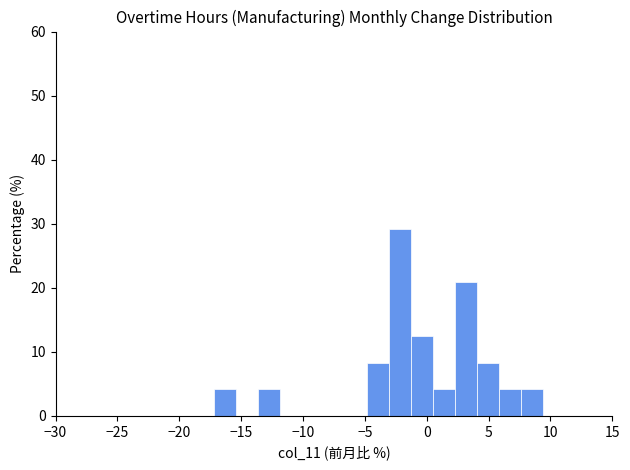

Read against the x-axis, roughly where is the centre of the tallest bar?

-2.0